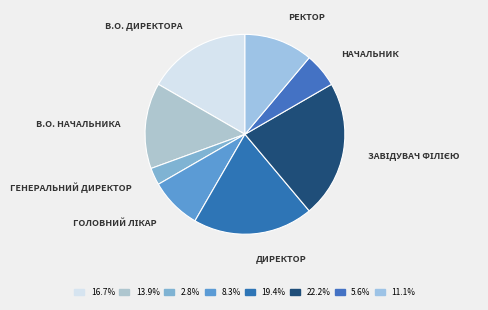

Does any single category account for the majority?

No